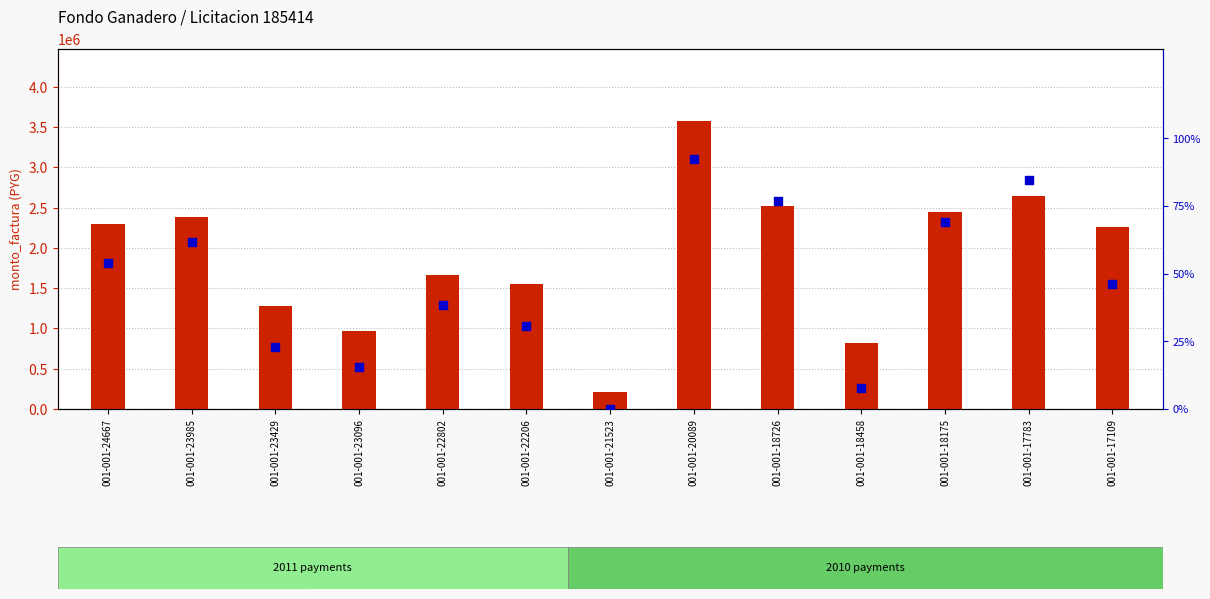

What is the total value across all series at 001-001-23985?

2386601.5